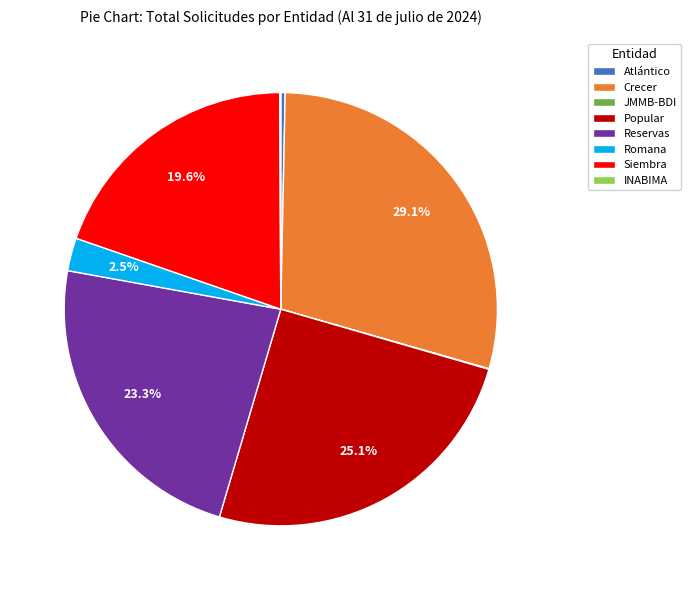

True or false: Popular accounts for 25% of the total.

True